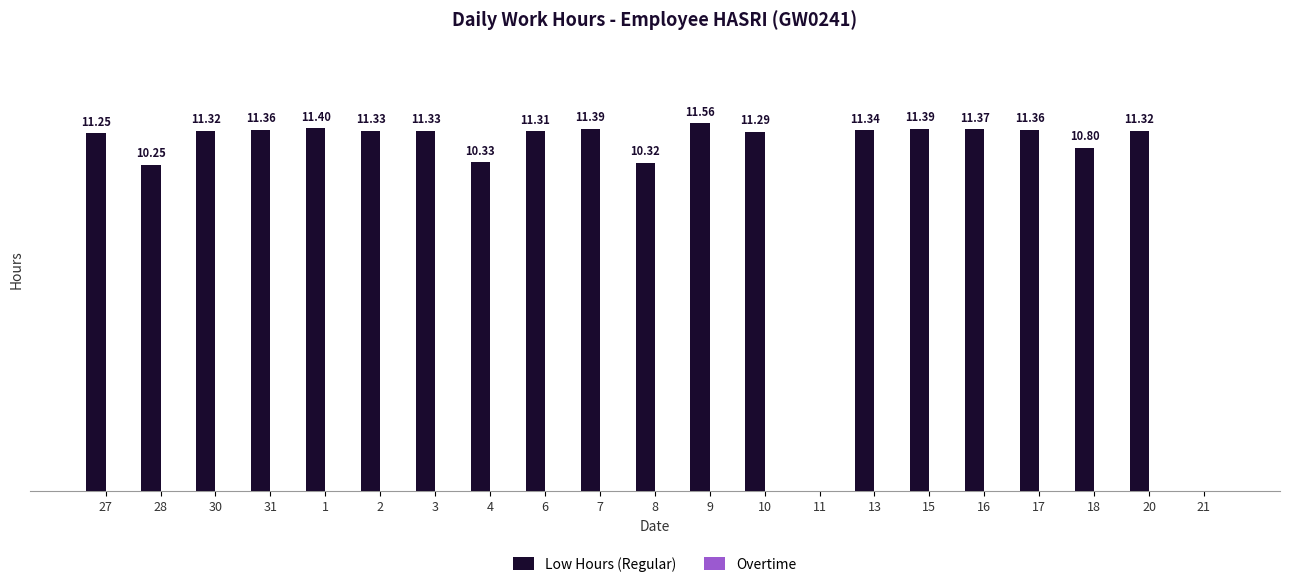

Are the bars horizontal?

No